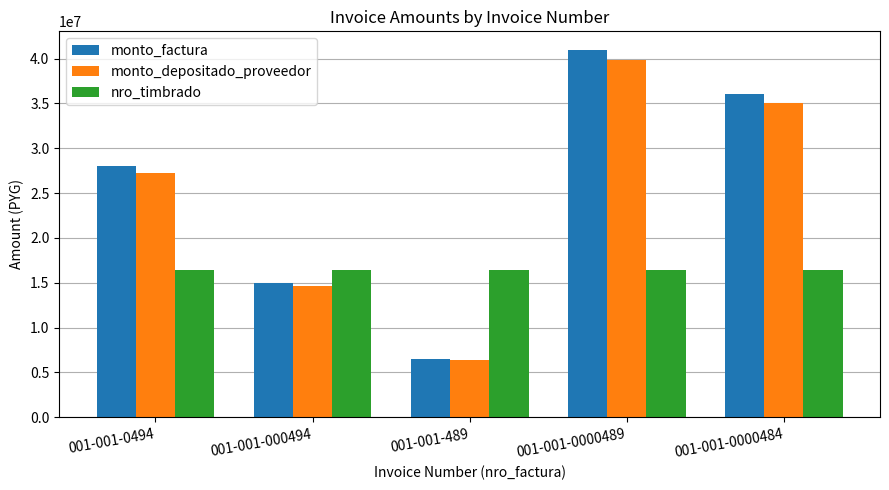

At which category is the sum across all series the highest?

001-001-0000489